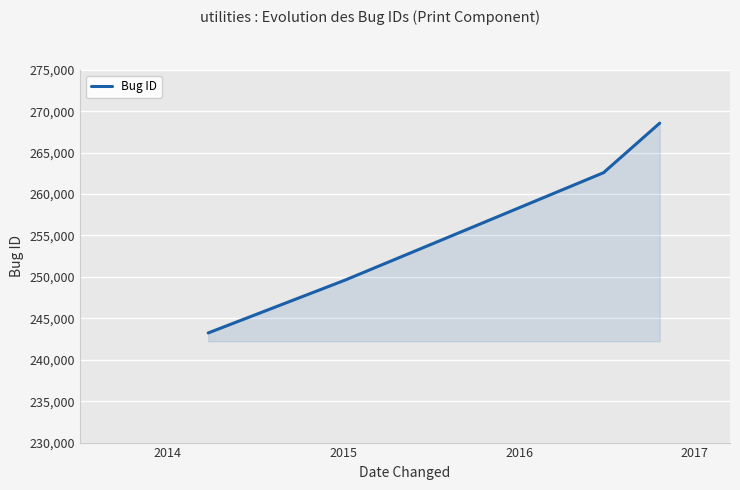

True or false: the data has more than 2 interior local peaks.

False